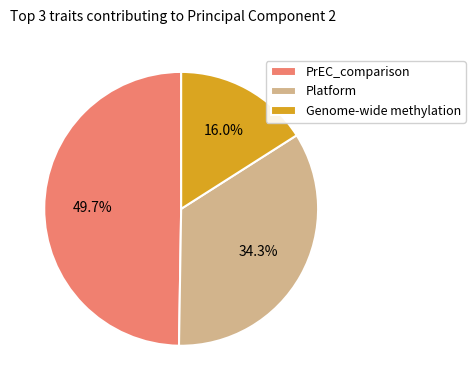

Rank the categories by value from lowest to highest.

Genome-wide methylation, Platform, PrEC_comparison